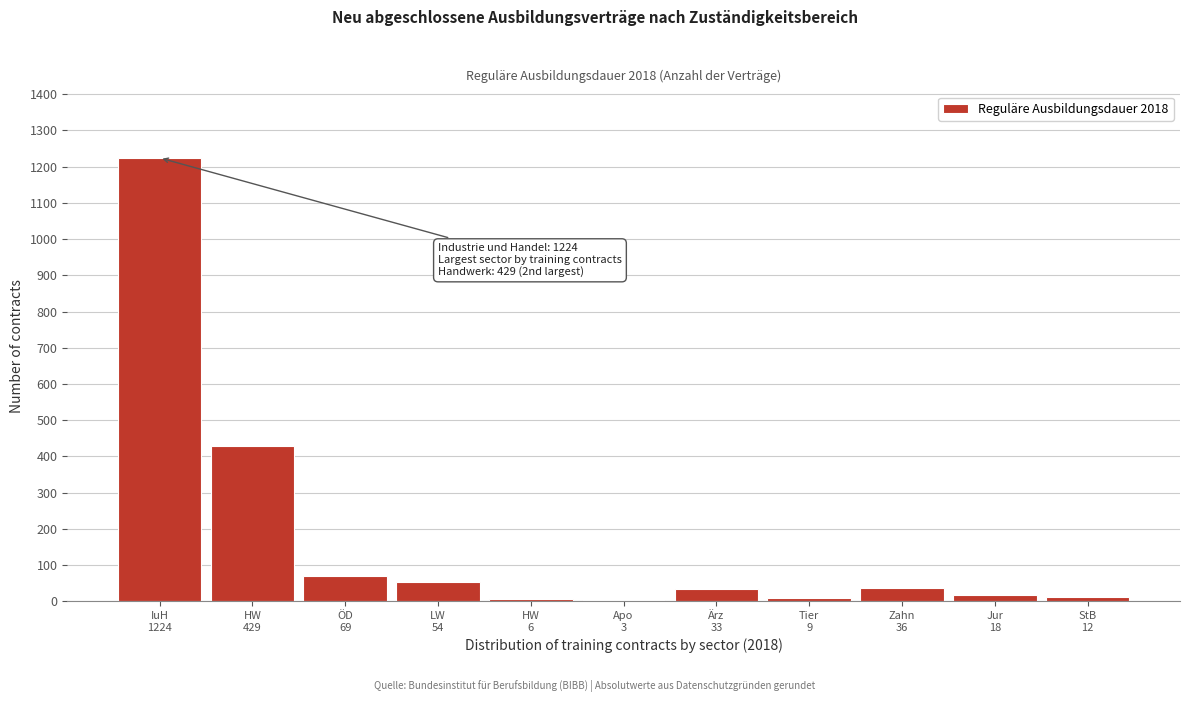

What is the sum of all values?

1893